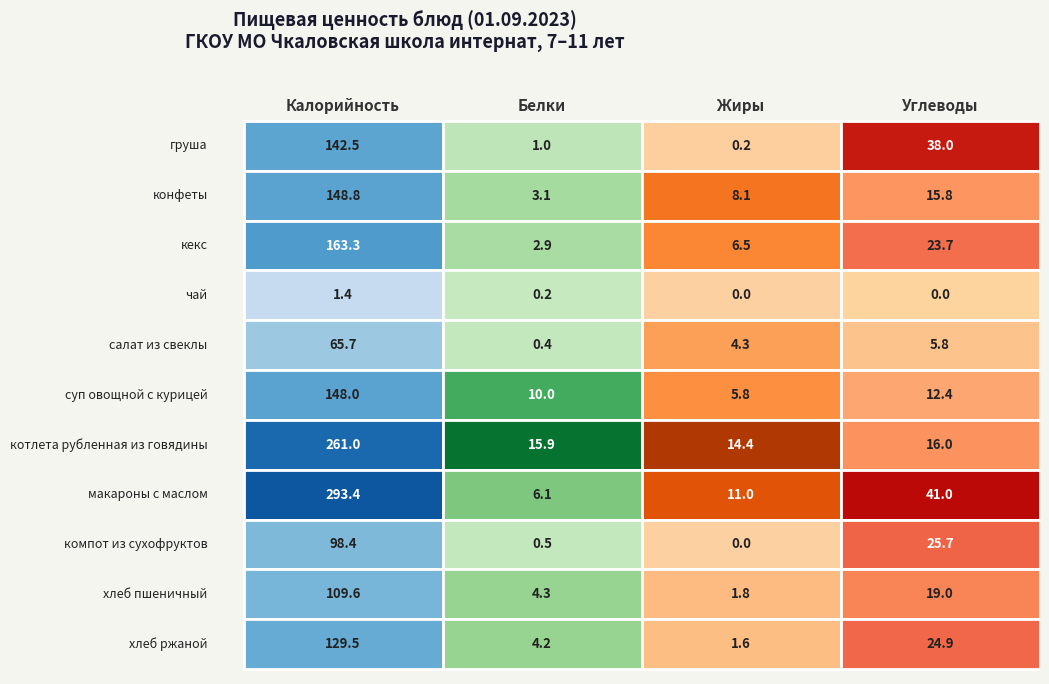

At конфеты, list the series in order from largest to smallest.

Калорийность, Углеводы, Жиры, Белки